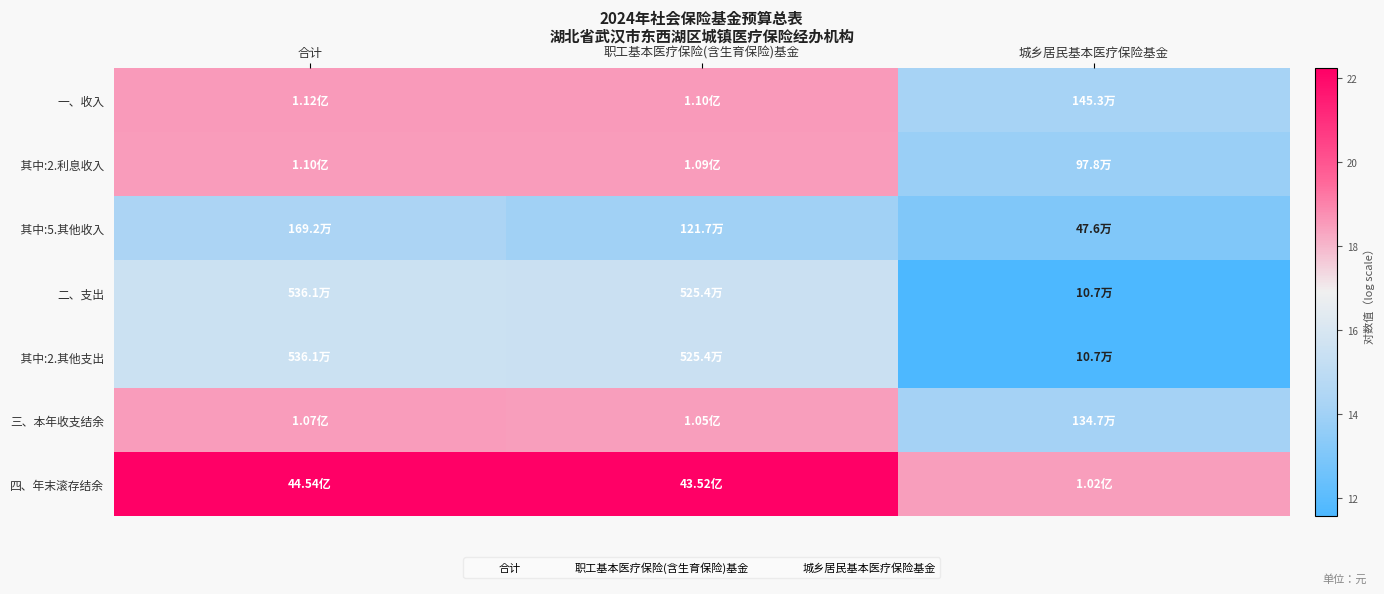

What is the minimum value shown in the chart?

11.6